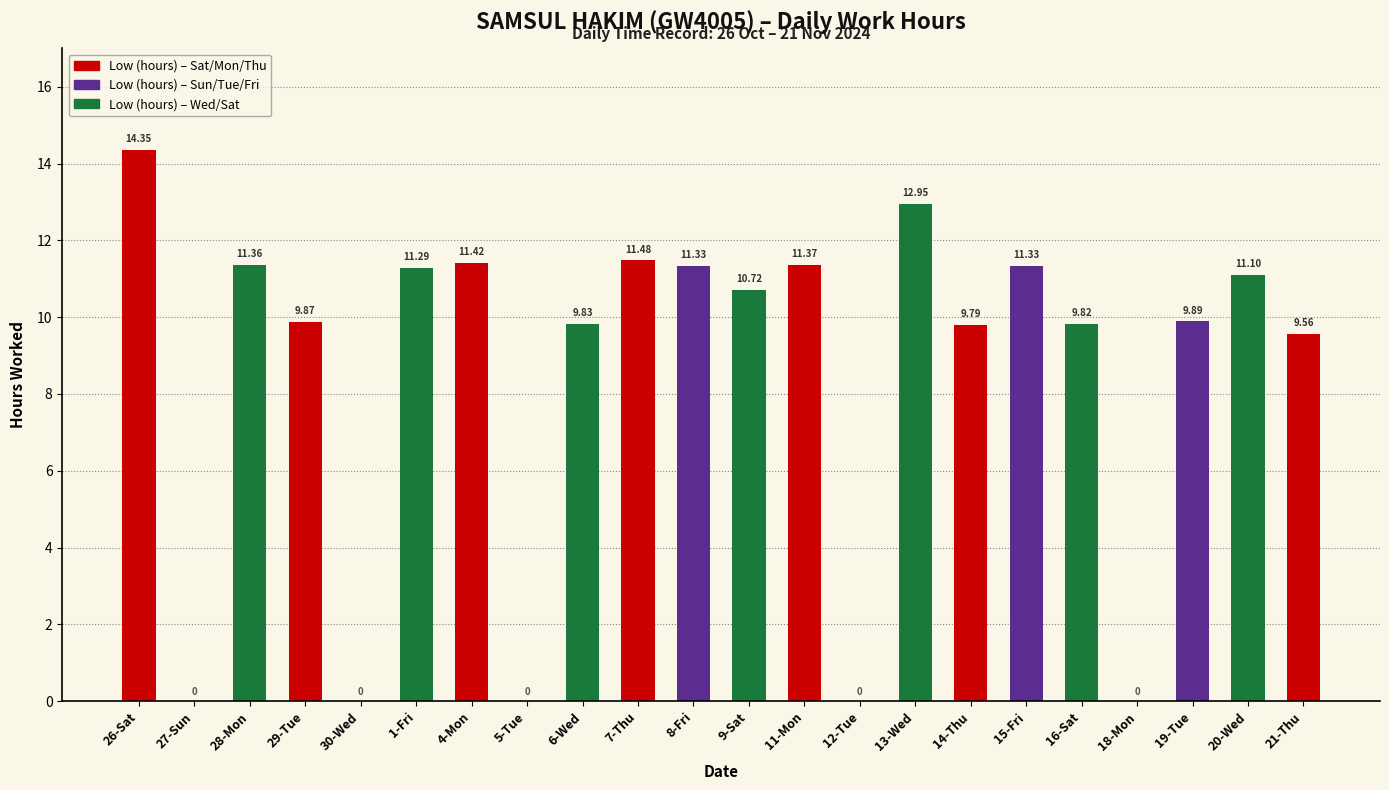

Approximately how many times larger is the value at 26-Sat compared to 7-Thu?

1.2